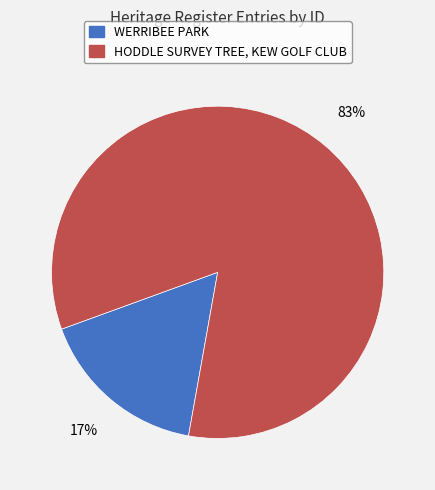

Which category has the smallest portion of the pie?

WERRIBEE PARK